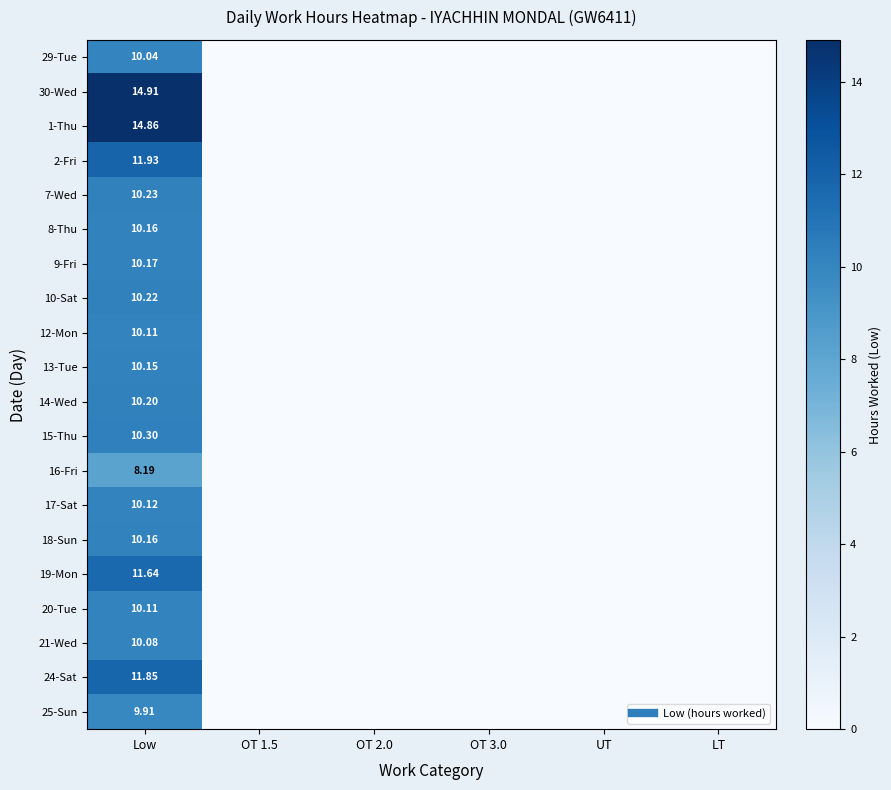

The 10-Sat series shows 0.0 at OT 2.0. True or false?

True